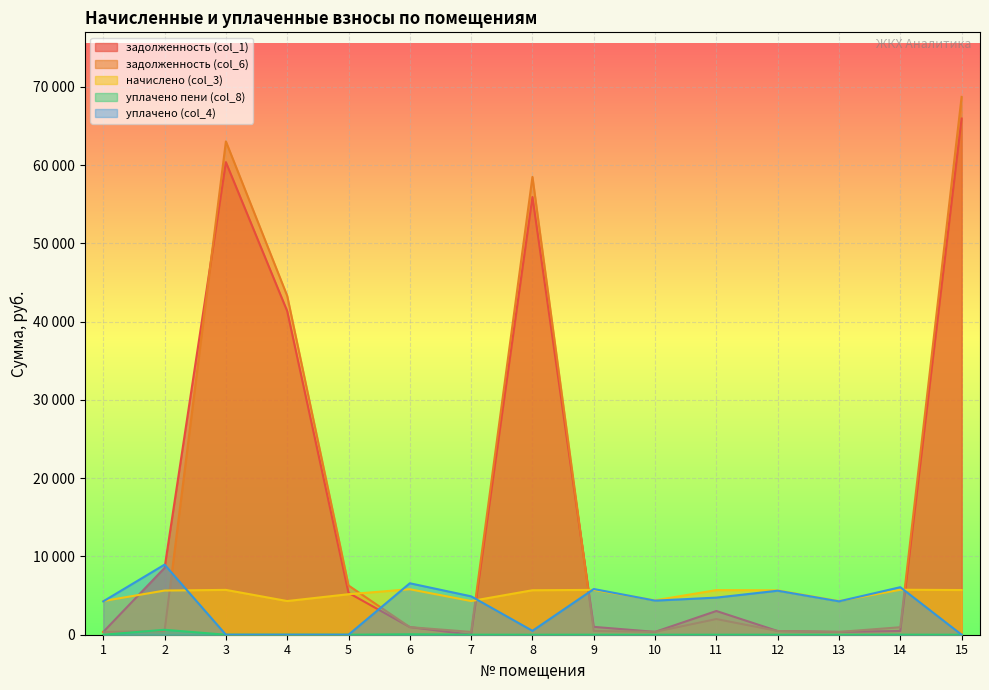

True or false: уплачено (col_4) and уплачено пени (col_8) cross at least once.

False